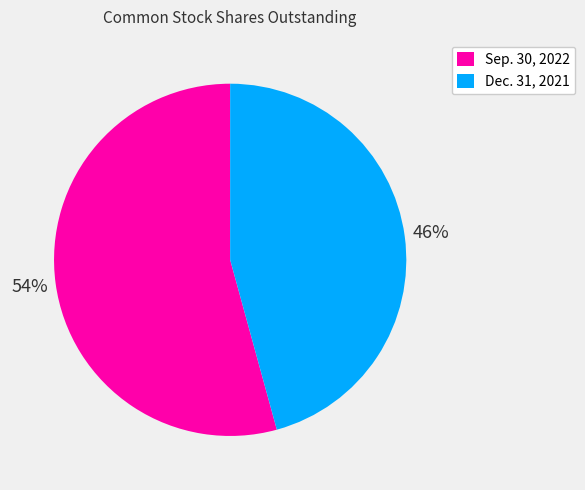

Between Sep. 30, 2022 and Dec. 31, 2021, which is larger?

Sep. 30, 2022